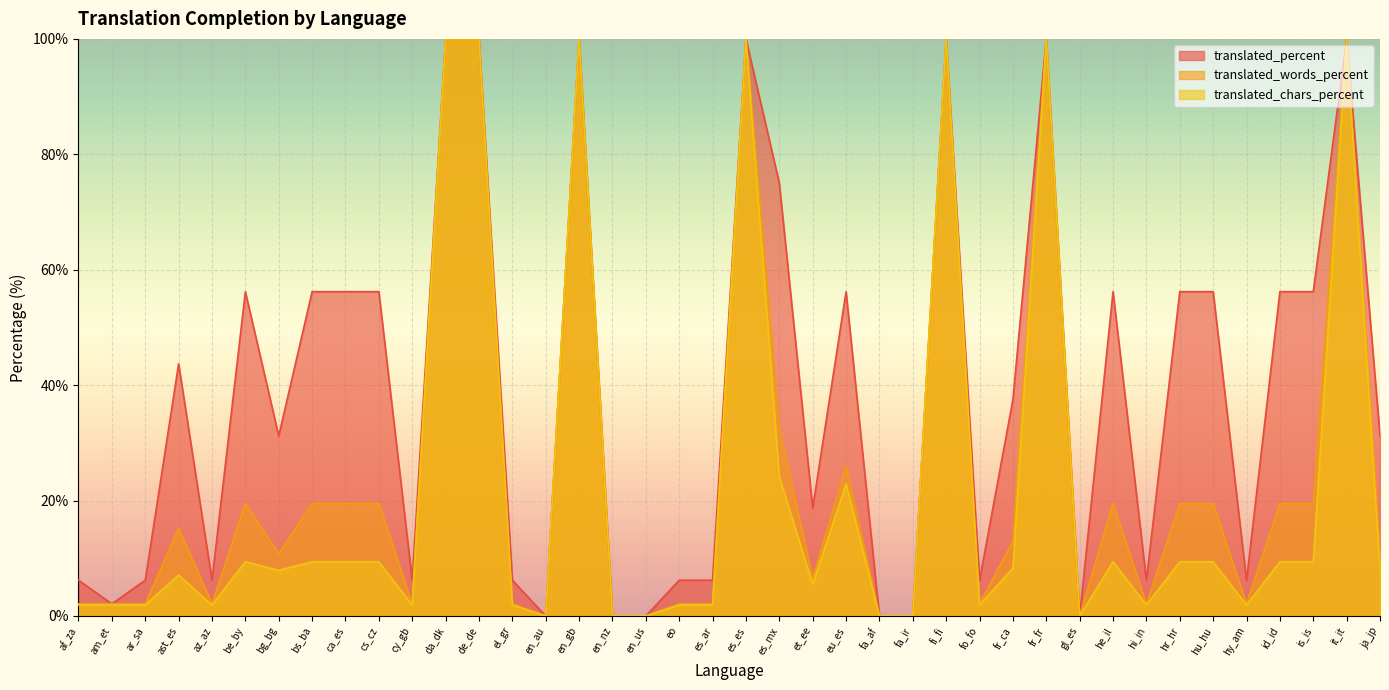

True or false: translated_chars_percent and translated_words_percent intersect in this chart.

False